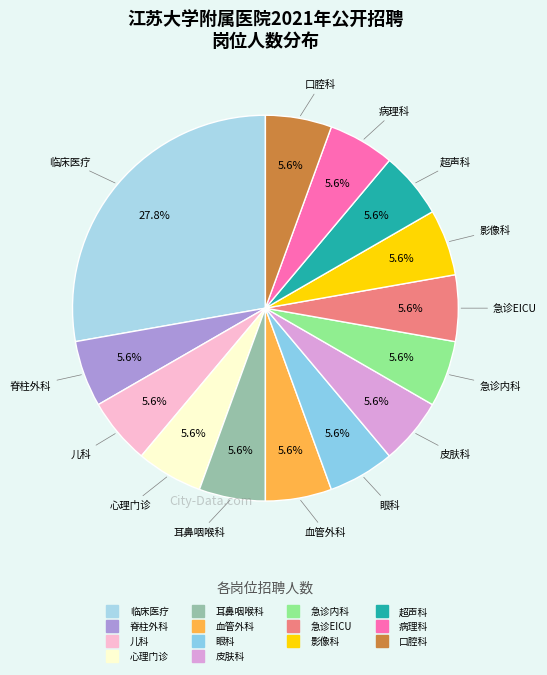

To the nearest percent, what percentage of the pie is 超声科?

6%